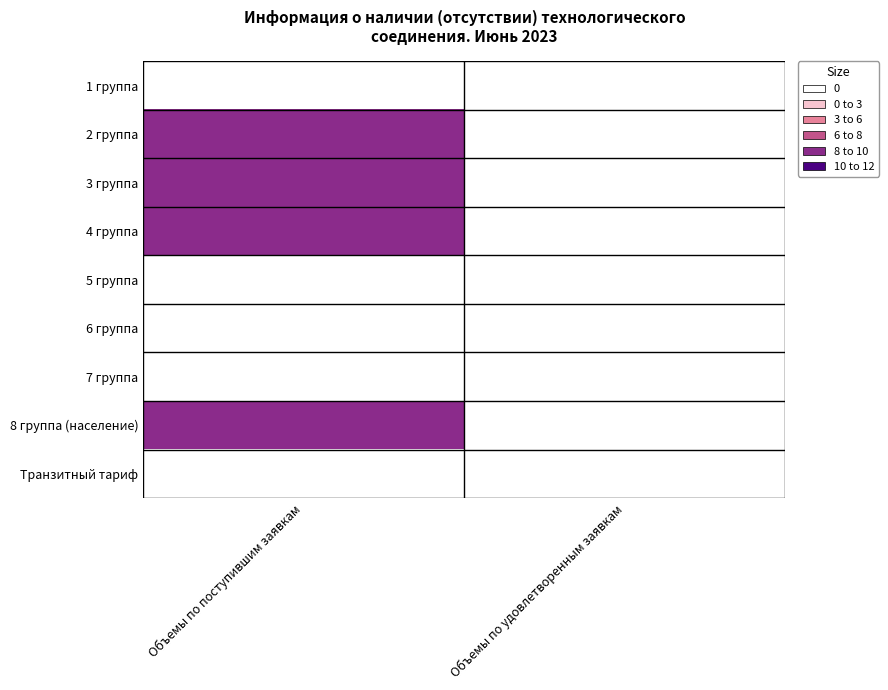

Reading right to left, what are all the values shown in this chart?

1 группа: Объемы по удовлетворенным заявкам=0.0	Объемы по поступившим заявкам=0.0
2 группа: Объемы по удовлетворенным заявкам=0.0	Объемы по поступившим заявкам=8.6
3 группа: Объемы по удовлетворенным заявкам=0.0	Объемы по поступившим заявкам=9.9
4 группа: Объемы по удовлетворенным заявкам=0.0	Объемы по поступившим заявкам=9.0
5 группа: Объемы по удовлетворенным заявкам=0.0	Объемы по поступившим заявкам=2.5
6 группа: Объемы по удовлетворенным заявкам=0.0	Объемы по поступившим заявкам=0.5
7 группа: Объемы по удовлетворенным заявкам=0.0	Объемы по поступившим заявкам=0.1
8 группа (население): Объемы по удовлетворенным заявкам=0.0	Объемы по поступившим заявкам=8.1
Транзитный тариф: Объемы по удовлетворенным заявкам=0.0	Объемы по поступившим заявкам=0.0